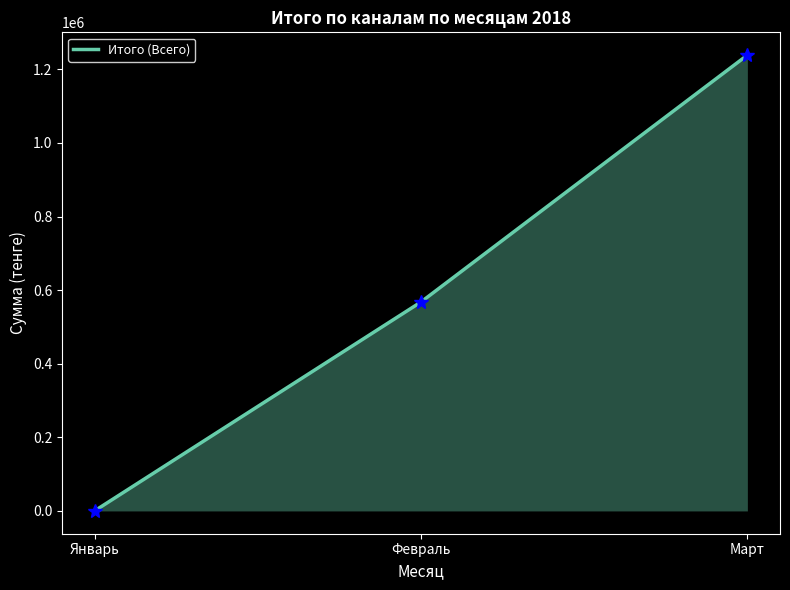

Rank the categories by value from lowest to highest.

Январь, Февраль, Март